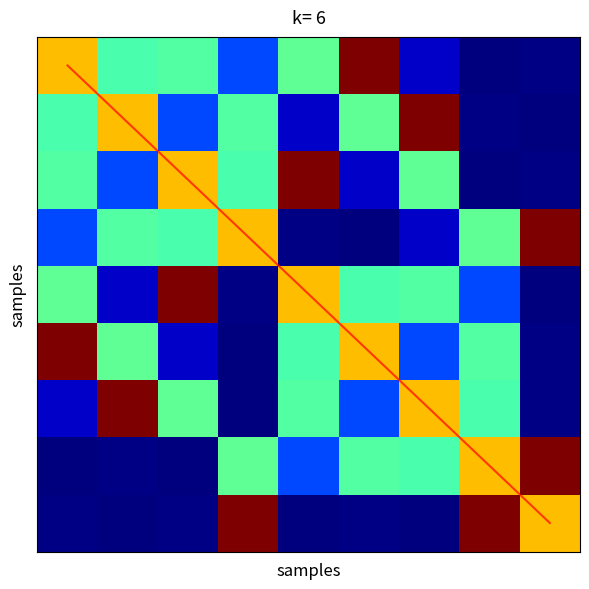

Which series has the largest range (max minus min)?

diagonal